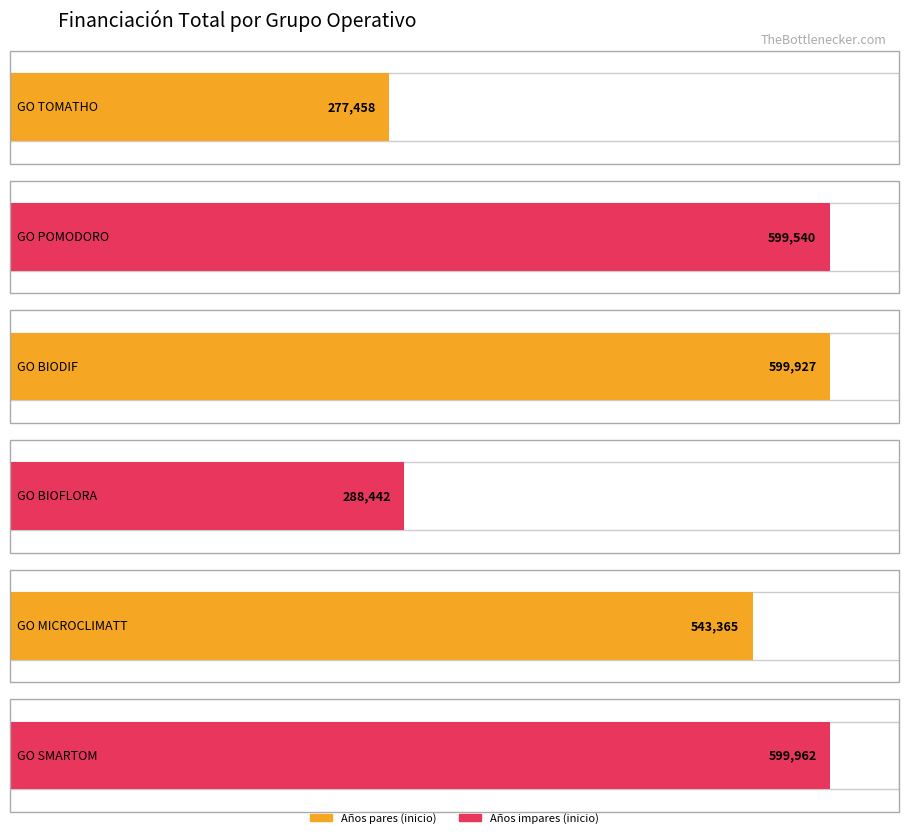

List the labels in order of value, largest first.

GO SMARTOM, GO BIODIF, GO POMODORO, GO MICROCLIMATT, GO BIOFLORA, GO TOMATHO